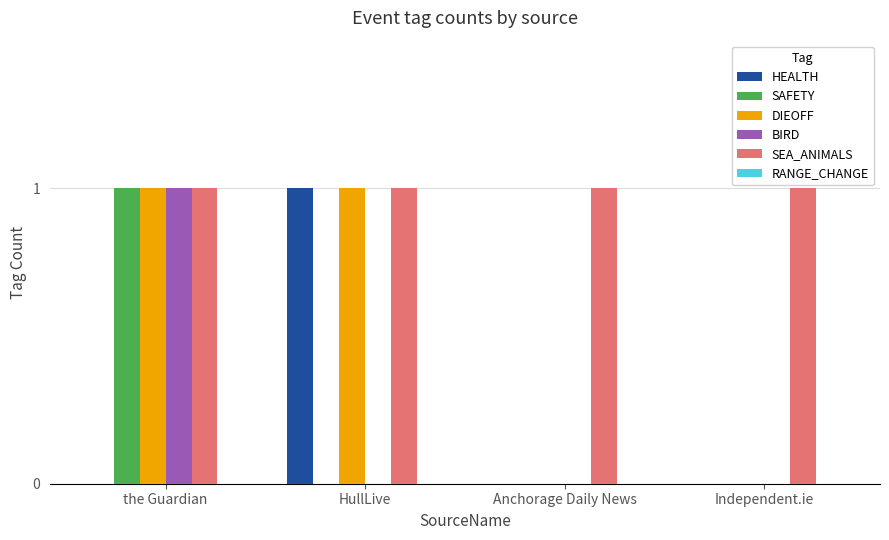

Reading left to right, transcribe all the data shown in this chart.

HEALTH: the Guardian=0	HullLive=1	Anchorage Daily News=0	Independent.ie=0
SAFETY: the Guardian=1	HullLive=0	Anchorage Daily News=0	Independent.ie=0
DIEOFF: the Guardian=1	HullLive=1	Anchorage Daily News=0	Independent.ie=0
BIRD: the Guardian=1	HullLive=0	Anchorage Daily News=0	Independent.ie=0
SEA_ANIMALS: the Guardian=1	HullLive=1	Anchorage Daily News=1	Independent.ie=1